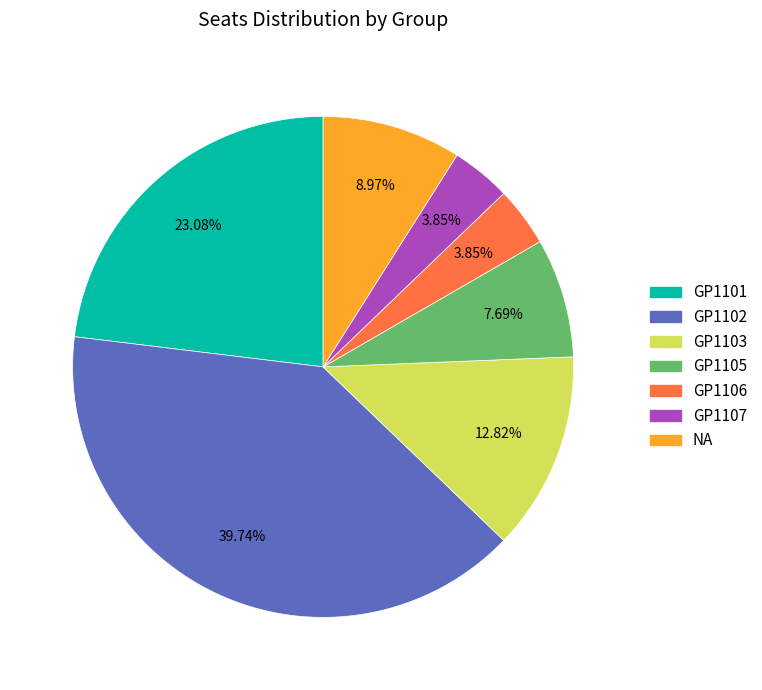

Does any single category account for the majority?

No